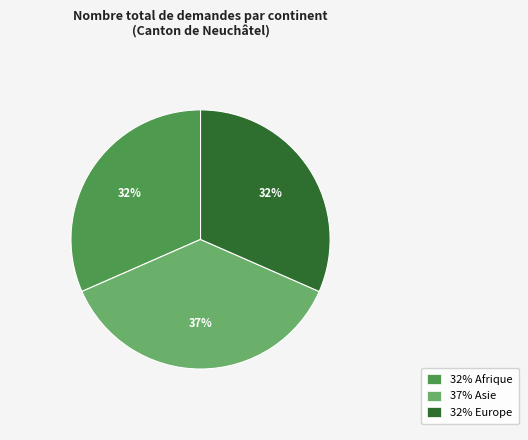

Which category has the biggest portion of the pie?

37% Asie